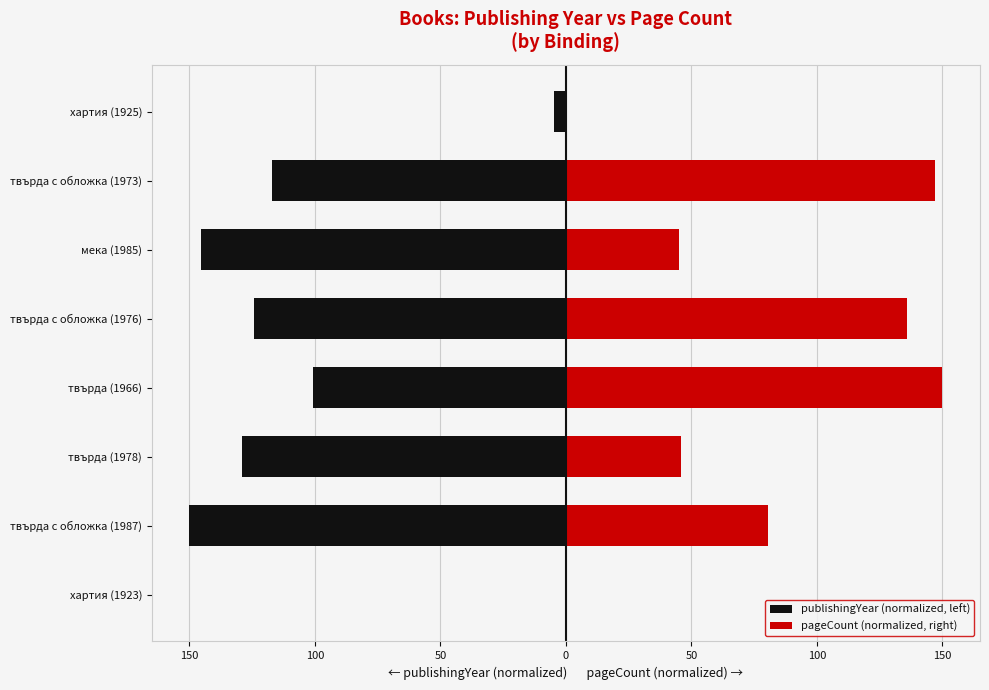

Which series has the largest range (max minus min)?

publishingYear (normalized, left)